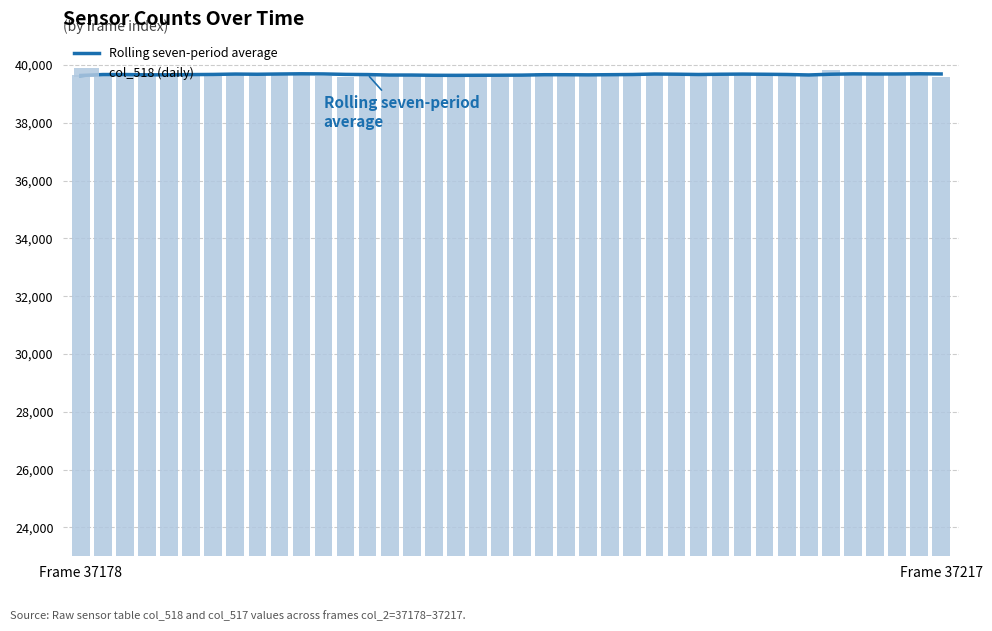

What is the highest value of the col_518 (daily) series?

39828